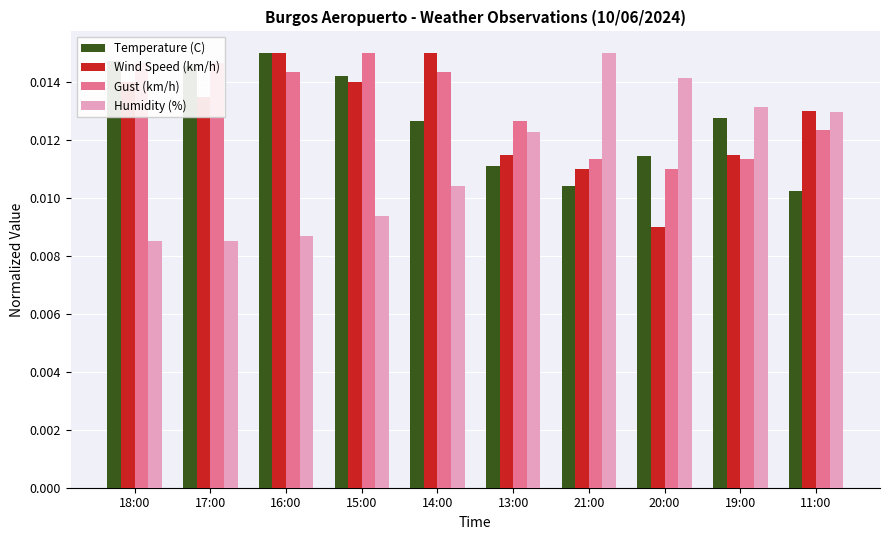

At 14:00, list the series in order from largest to smallest.

Wind Speed (km/h), Gust (km/h), Temperature (C), Humidity (%)